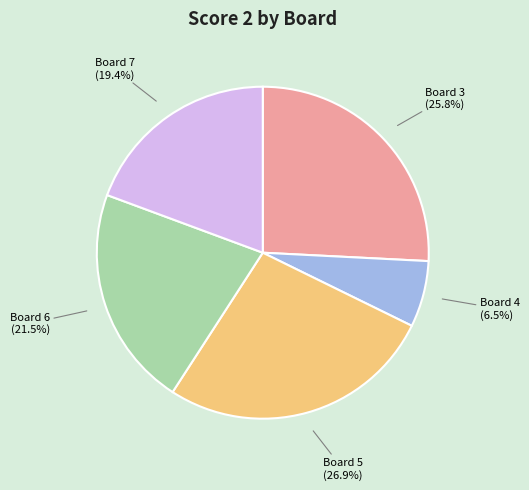

Is there any slice that represents more than half of the pie?

No